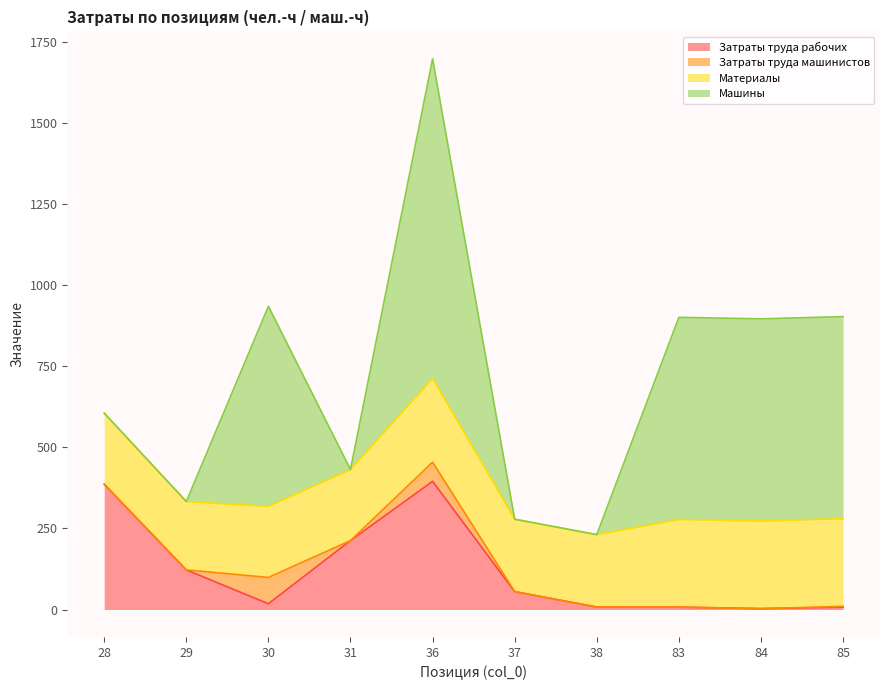

Between 38 and 85, which series saw the biggest shift?

Машины